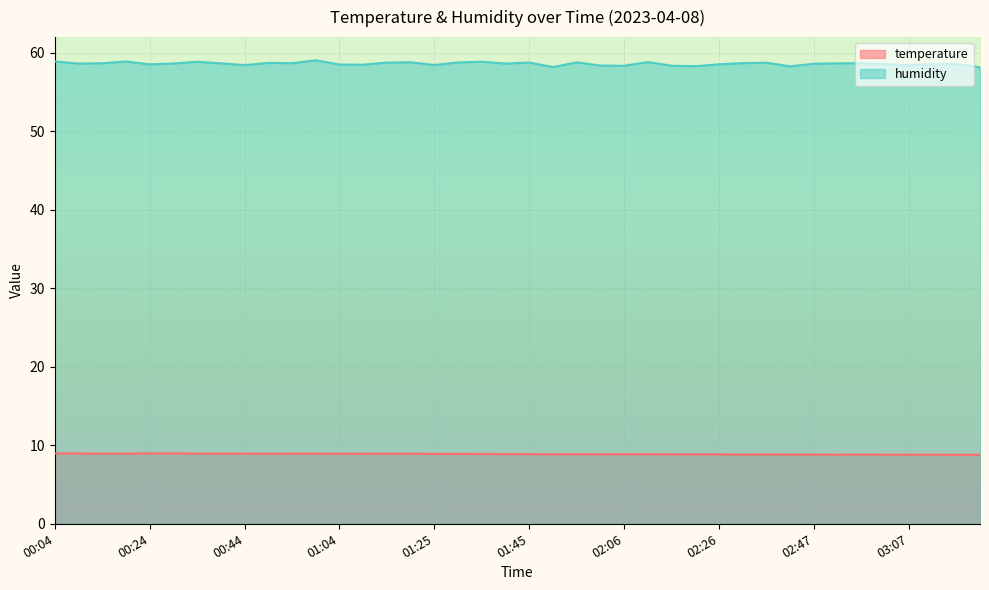

Which series has the largest total across all categories?

humidity